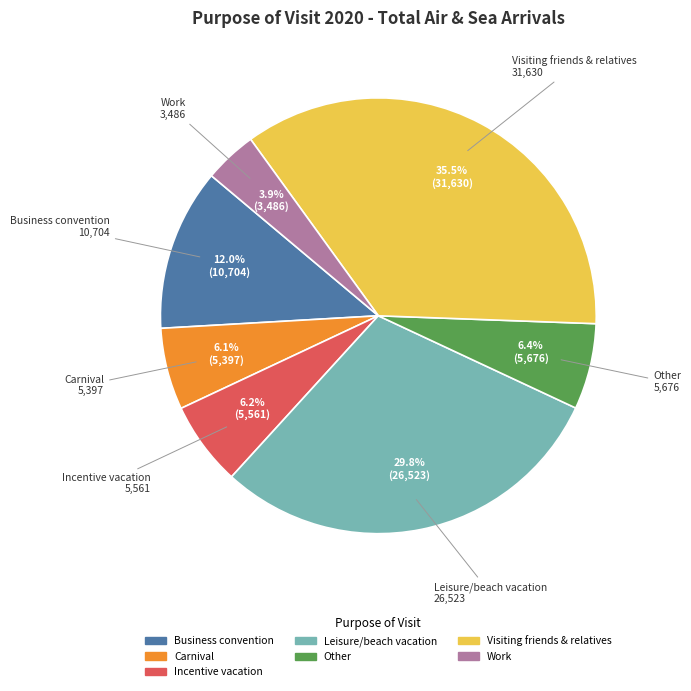

Is there any slice that represents more than half of the pie?

No